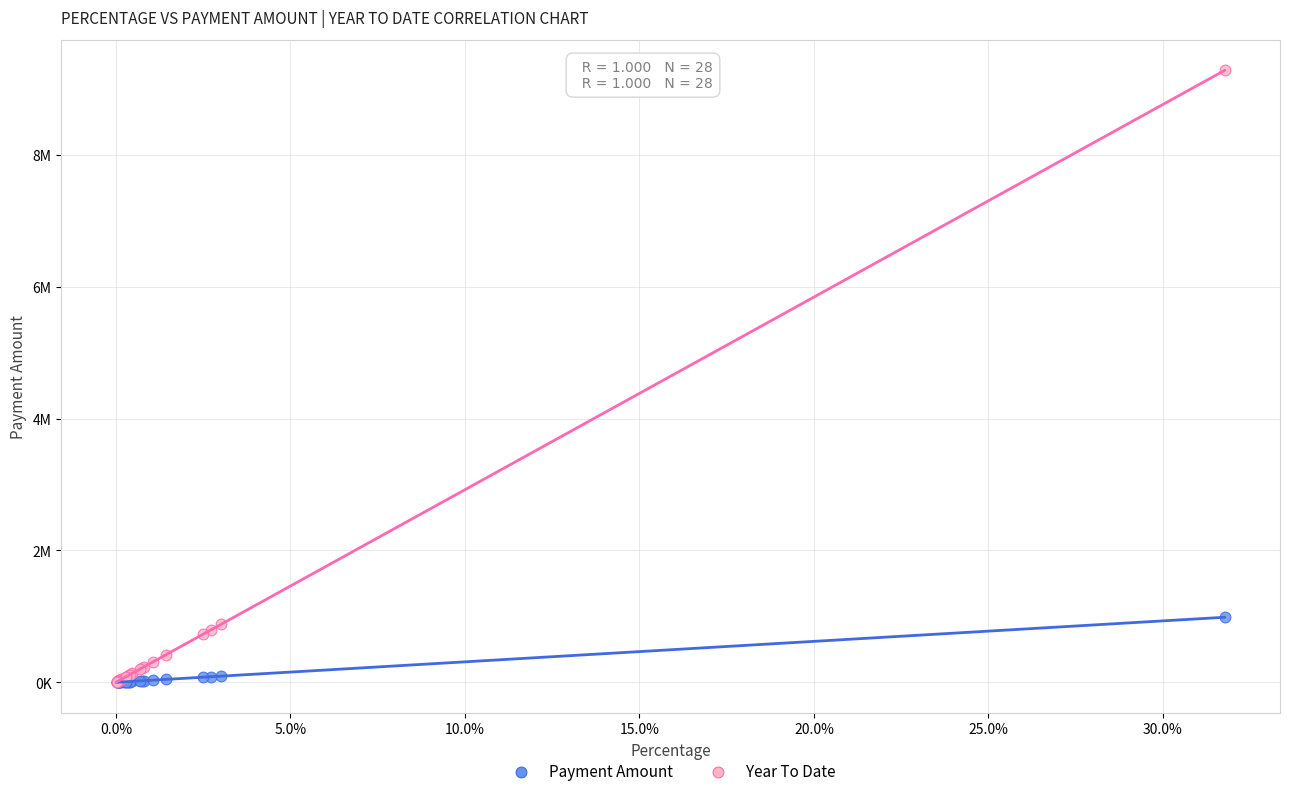

What are all the series names shown in the legend?

Payment Amount, Year To Date